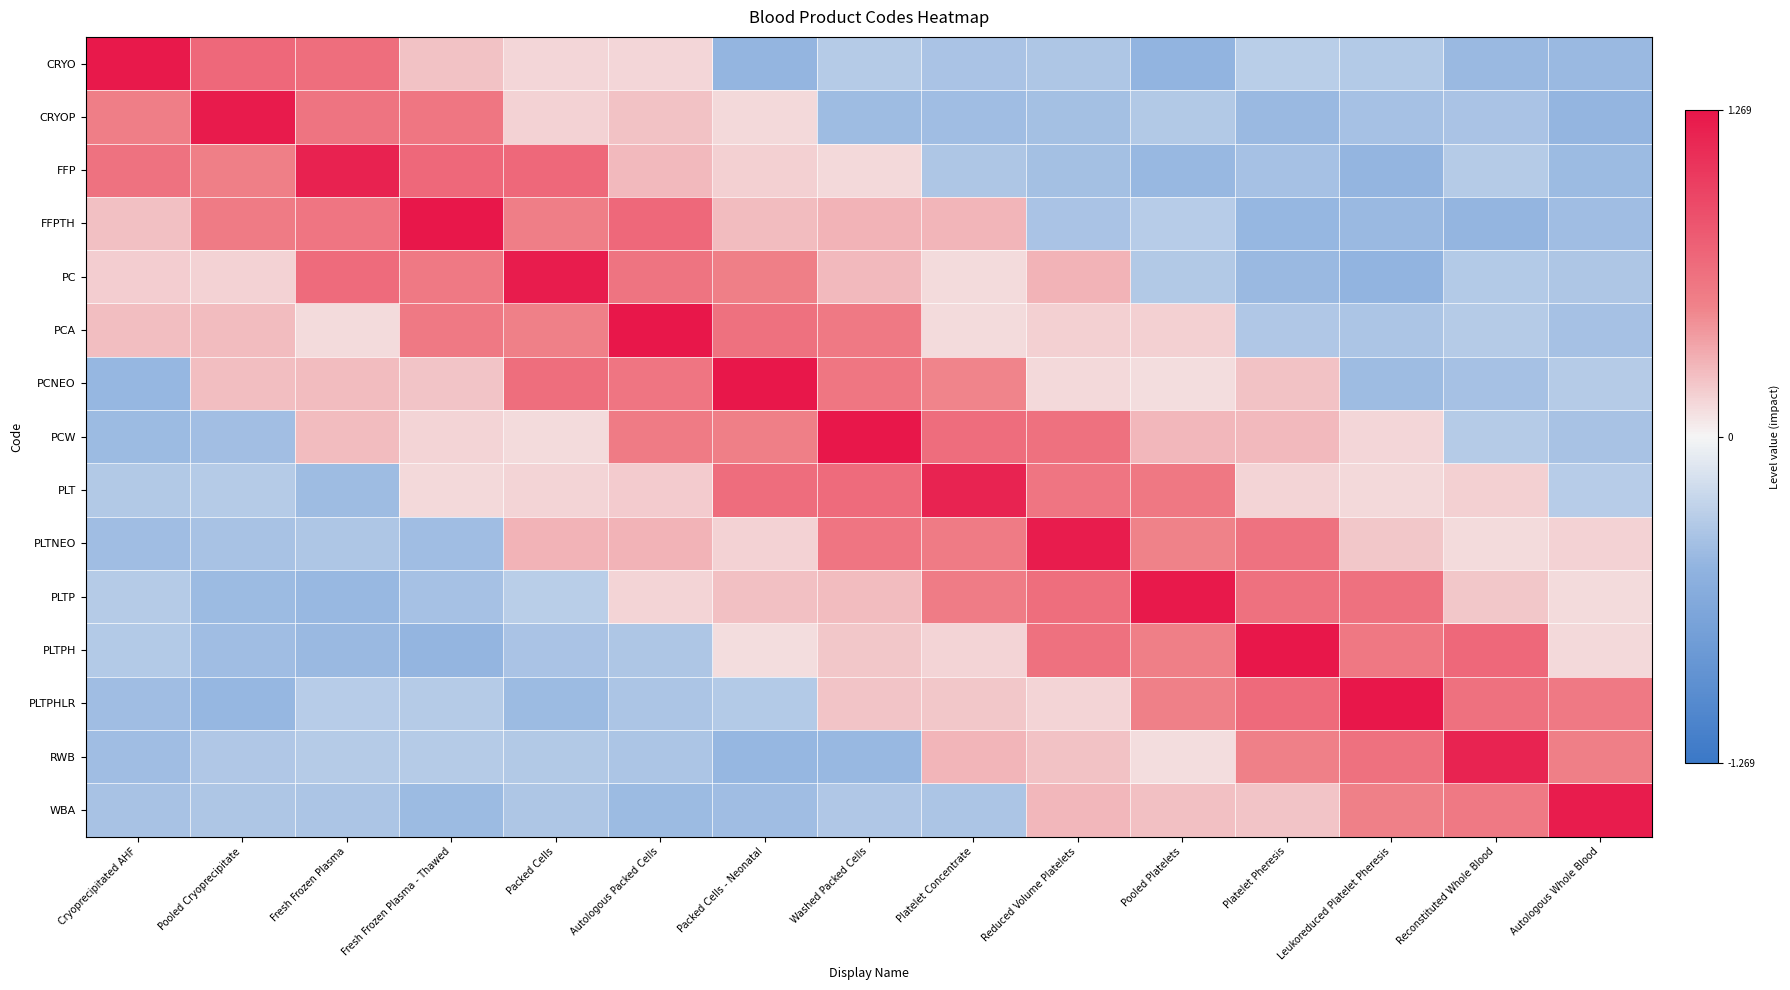

Reading left to right, transcribe all the data shown in this chart.

CRYO: Cryoprecipitated AHF=1.2	Pooled Cryoprecipitate=0.7	Fresh Frozen Plasma=0.6	Fresh Frozen Plasma - Thawed=0.2	Packed Cells=0.1	Autologous Packed Cells=0.1	Packed Cells - Neonatal=-0.5	Washed Packed Cells=-0.3	Platelet Concentrate=-0.4	Reduced Volume Platelets=-0.4	Pooled Platelets=-0.5	Platelet Pheresis=-0.3	Leukoreduced Platelet Pheresis=-0.3	Reconstituted Whole Blood=-0.5	Autologous Whole Blood=-0.5
CRYOP: Cryoprecipitated AHF=0.5	Pooled Cryoprecipitate=1.2	Fresh Frozen Plasma=0.6	Fresh Frozen Plasma - Thawed=0.6	Packed Cells=0.2	Autologous Packed Cells=0.2	Packed Cells - Neonatal=0.1	Washed Packed Cells=-0.4	Platelet Concentrate=-0.4	Reduced Volume Platelets=-0.4	Pooled Platelets=-0.3	Platelet Pheresis=-0.5	Leukoreduced Platelet Pheresis=-0.4	Reconstituted Whole Blood=-0.4	Autologous Whole Blood=-0.5
FFP: Cryoprecipitated AHF=0.6	Pooled Cryoprecipitate=0.5	Fresh Frozen Plasma=1.2	Fresh Frozen Plasma - Thawed=0.7	Packed Cells=0.7	Autologous Packed Cells=0.3	Packed Cells - Neonatal=0.2	Washed Packed Cells=0.1	Platelet Concentrate=-0.4	Reduced Volume Platelets=-0.4	Pooled Platelets=-0.5	Platelet Pheresis=-0.4	Leukoreduced Platelet Pheresis=-0.5	Reconstituted Whole Blood=-0.3	Autologous Whole Blood=-0.4
FFPTH: Cryoprecipitated AHF=0.2	Pooled Cryoprecipitate=0.6	Fresh Frozen Plasma=0.6	Fresh Frozen Plasma - Thawed=1.3	Packed Cells=0.5	Autologous Packed Cells=0.7	Packed Cells - Neonatal=0.3	Washed Packed Cells=0.3	Platelet Concentrate=0.3	Reduced Volume Platelets=-0.4	Pooled Platelets=-0.3	Platelet Pheresis=-0.5	Leukoreduced Platelet Pheresis=-0.5	Reconstituted Whole Blood=-0.5	Autologous Whole Blood=-0.4
PC: Cryoprecipitated AHF=0.2	Pooled Cryoprecipitate=0.2	Fresh Frozen Plasma=0.7	Fresh Frozen Plasma - Thawed=0.6	Packed Cells=1.2	Autologous Packed Cells=0.6	Packed Cells - Neonatal=0.5	Washed Packed Cells=0.3	Platelet Concentrate=0.1	Reduced Volume Platelets=0.3	Pooled Platelets=-0.3	Platelet Pheresis=-0.5	Leukoreduced Platelet Pheresis=-0.5	Reconstituted Whole Blood=-0.3	Autologous Whole Blood=-0.4
PCA: Cryoprecipitated AHF=0.2	Pooled Cryoprecipitate=0.3	Fresh Frozen Plasma=0.1	Fresh Frozen Plasma - Thawed=0.6	Packed Cells=0.5	Autologous Packed Cells=1.3	Packed Cells - Neonatal=0.6	Washed Packed Cells=0.6	Platelet Concentrate=0.1	Reduced Volume Platelets=0.2	Pooled Platelets=0.2	Platelet Pheresis=-0.4	Leukoreduced Platelet Pheresis=-0.4	Reconstituted Whole Blood=-0.3	Autologous Whole Blood=-0.4
PCNEO: Cryoprecipitated AHF=-0.5	Pooled Cryoprecipitate=0.2	Fresh Frozen Plasma=0.3	Fresh Frozen Plasma - Thawed=0.2	Packed Cells=0.7	Autologous Packed Cells=0.6	Packed Cells - Neonatal=1.3	Washed Packed Cells=0.6	Platelet Concentrate=0.5	Reduced Volume Platelets=0.1	Pooled Platelets=0.1	Platelet Pheresis=0.2	Leukoreduced Platelet Pheresis=-0.4	Reconstituted Whole Blood=-0.4	Autologous Whole Blood=-0.3
PCW: Cryoprecipitated AHF=-0.5	Pooled Cryoprecipitate=-0.4	Fresh Frozen Plasma=0.3	Fresh Frozen Plasma - Thawed=0.1	Packed Cells=0.1	Autologous Packed Cells=0.6	Packed Cells - Neonatal=0.5	Washed Packed Cells=1.3	Platelet Concentrate=0.7	Reduced Volume Platelets=0.6	Pooled Platelets=0.3	Platelet Pheresis=0.3	Leukoreduced Platelet Pheresis=0.1	Reconstituted Whole Blood=-0.3	Autologous Whole Blood=-0.4
PLT: Cryoprecipitated AHF=-0.3	Pooled Cryoprecipitate=-0.3	Fresh Frozen Plasma=-0.4	Fresh Frozen Plasma - Thawed=0.1	Packed Cells=0.1	Autologous Packed Cells=0.2	Packed Cells - Neonatal=0.7	Washed Packed Cells=0.7	Platelet Concentrate=1.2	Reduced Volume Platelets=0.6	Pooled Platelets=0.6	Platelet Pheresis=0.1	Leukoreduced Platelet Pheresis=0.1	Reconstituted Whole Blood=0.2	Autologous Whole Blood=-0.3
PLTNEO: Cryoprecipitated AHF=-0.4	Pooled Cryoprecipitate=-0.4	Fresh Frozen Plasma=-0.4	Fresh Frozen Plasma - Thawed=-0.4	Packed Cells=0.3	Autologous Packed Cells=0.3	Packed Cells - Neonatal=0.2	Washed Packed Cells=0.6	Platelet Concentrate=0.6	Reduced Volume Platelets=1.2	Pooled Platelets=0.5	Platelet Pheresis=0.6	Leukoreduced Platelet Pheresis=0.2	Reconstituted Whole Blood=0.1	Autologous Whole Blood=0.2
PLTP: Cryoprecipitated AHF=-0.3	Pooled Cryoprecipitate=-0.5	Fresh Frozen Plasma=-0.5	Fresh Frozen Plasma - Thawed=-0.4	Packed Cells=-0.3	Autologous Packed Cells=0.1	Packed Cells - Neonatal=0.2	Washed Packed Cells=0.3	Platelet Concentrate=0.5	Reduced Volume Platelets=0.6	Pooled Platelets=1.2	Platelet Pheresis=0.6	Leukoreduced Platelet Pheresis=0.6	Reconstituted Whole Blood=0.2	Autologous Whole Blood=0.1
PLTPH: Cryoprecipitated AHF=-0.3	Pooled Cryoprecipitate=-0.4	Fresh Frozen Plasma=-0.5	Fresh Frozen Plasma - Thawed=-0.5	Packed Cells=-0.4	Autologous Packed Cells=-0.4	Packed Cells - Neonatal=0.1	Washed Packed Cells=0.2	Platelet Concentrate=0.1	Reduced Volume Platelets=0.6	Pooled Platelets=0.5	Platelet Pheresis=1.3	Leukoreduced Platelet Pheresis=0.6	Reconstituted Whole Blood=0.7	Autologous Whole Blood=0.1
PLTPHLR: Cryoprecipitated AHF=-0.4	Pooled Cryoprecipitate=-0.5	Fresh Frozen Plasma=-0.3	Fresh Frozen Plasma - Thawed=-0.3	Packed Cells=-0.4	Autologous Packed Cells=-0.4	Packed Cells - Neonatal=-0.3	Washed Packed Cells=0.2	Platelet Concentrate=0.2	Reduced Volume Platelets=0.1	Pooled Platelets=0.5	Platelet Pheresis=0.7	Leukoreduced Platelet Pheresis=1.3	Reconstituted Whole Blood=0.6	Autologous Whole Blood=0.6
RWB: Cryoprecipitated AHF=-0.4	Pooled Cryoprecipitate=-0.4	Fresh Frozen Plasma=-0.3	Fresh Frozen Plasma - Thawed=-0.3	Packed Cells=-0.3	Autologous Packed Cells=-0.4	Packed Cells - Neonatal=-0.5	Washed Packed Cells=-0.5	Platelet Concentrate=0.3	Reduced Volume Platelets=0.2	Pooled Platelets=0.1	Platelet Pheresis=0.5	Leukoreduced Platelet Pheresis=0.6	Reconstituted Whole Blood=1.2	Autologous Whole Blood=0.5
WBA: Cryoprecipitated AHF=-0.4	Pooled Cryoprecipitate=-0.4	Fresh Frozen Plasma=-0.4	Fresh Frozen Plasma - Thawed=-0.5	Packed Cells=-0.4	Autologous Packed Cells=-0.5	Packed Cells - Neonatal=-0.4	Washed Packed Cells=-0.4	Platelet Concentrate=-0.4	Reduced Volume Platelets=0.3	Pooled Platelets=0.2	Platelet Pheresis=0.2	Leukoreduced Platelet Pheresis=0.5	Reconstituted Whole Blood=0.6	Autologous Whole Blood=1.2